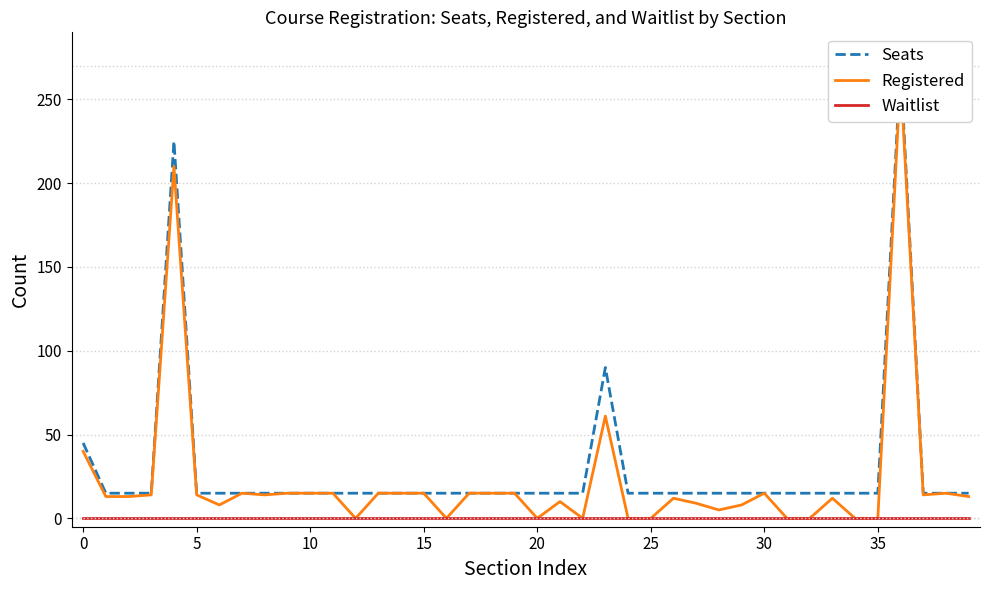

Between 27 and 11, which is larger?

27